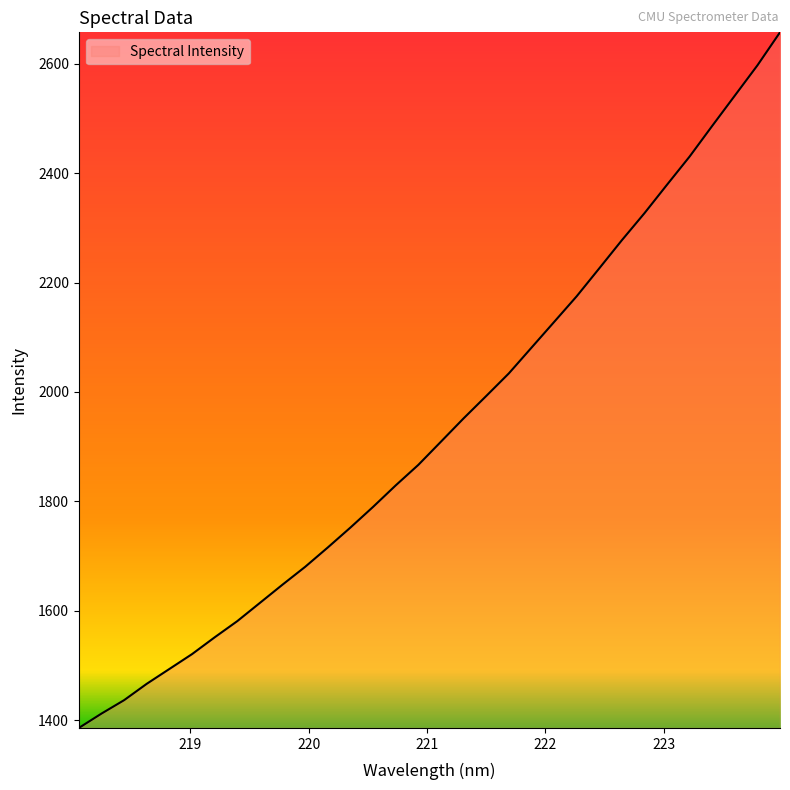

What is the difference between the maximum and minimum values?

1271.9